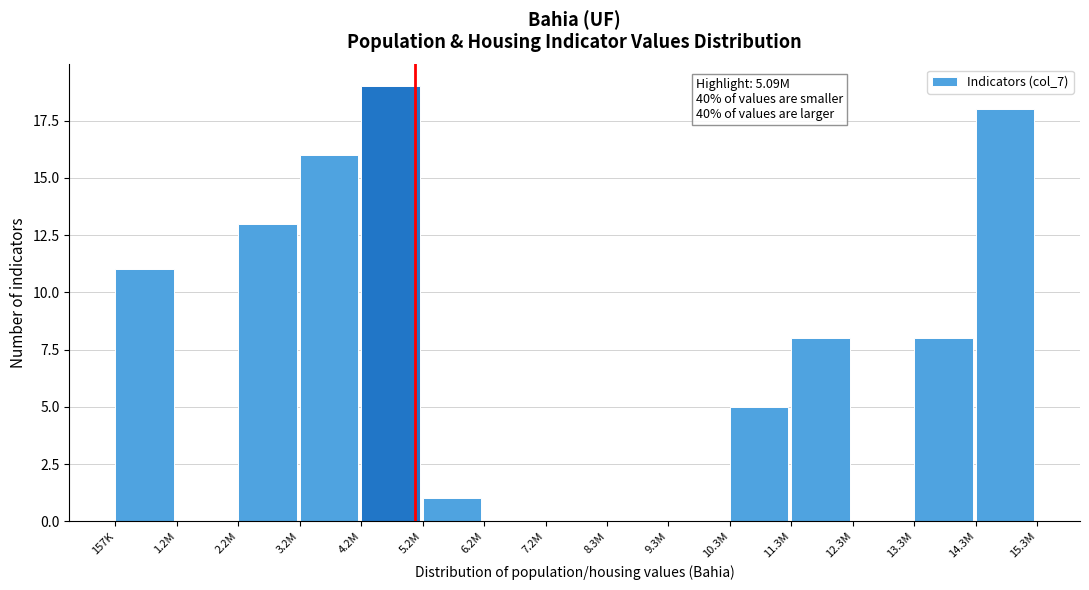

Reading right to left, list all the values displayed in this chart.

14.3M=18	13.3M=8	12.3M=0	11.3M=8	10.3M=5	9.3M=0	8.3M=0	7.2M=0	6.2M=0	5.2M=1	4.2M=19	3.2M=16	2.2M=13	1.2M=0	157K=11